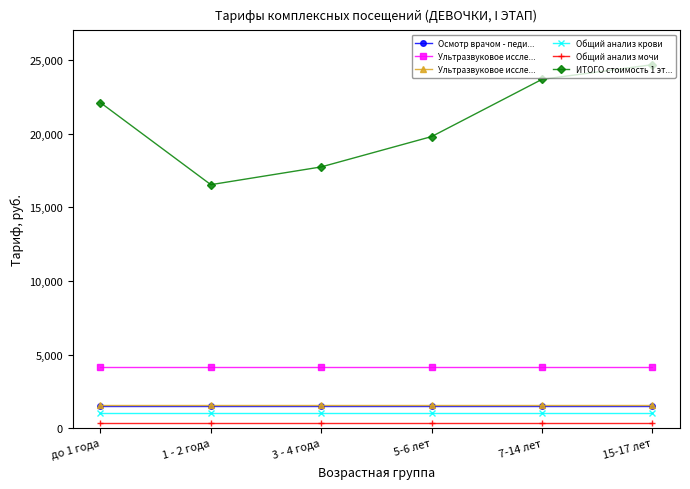

Where is ИТОГО стоимость 1 эт... nearest to the value 20600?

5-6 лет